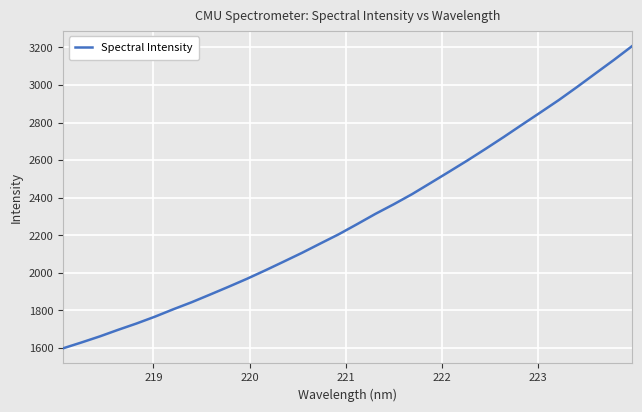

How many lines are shown in the chart?

1